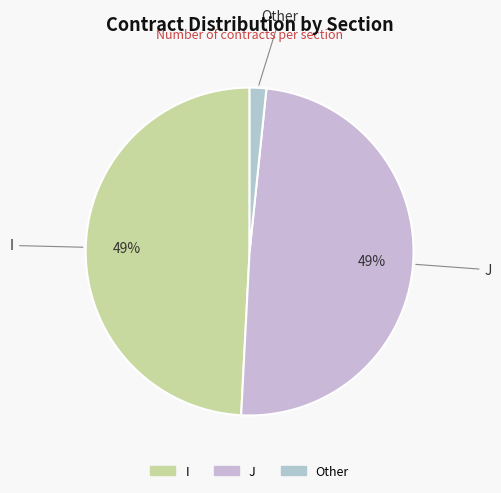

How many segments does this pie chart have?

3